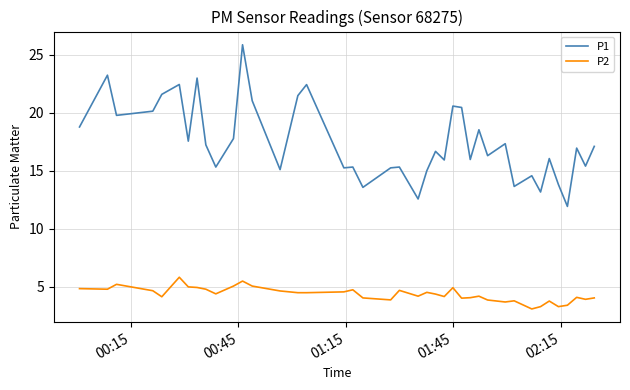

Is this an area chart (filled region under the line)?

No